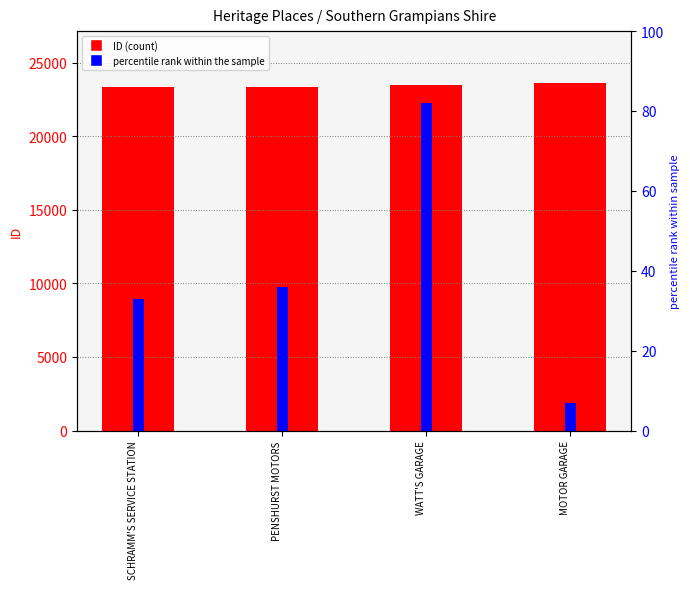

How many categories are shown in the chart?

4